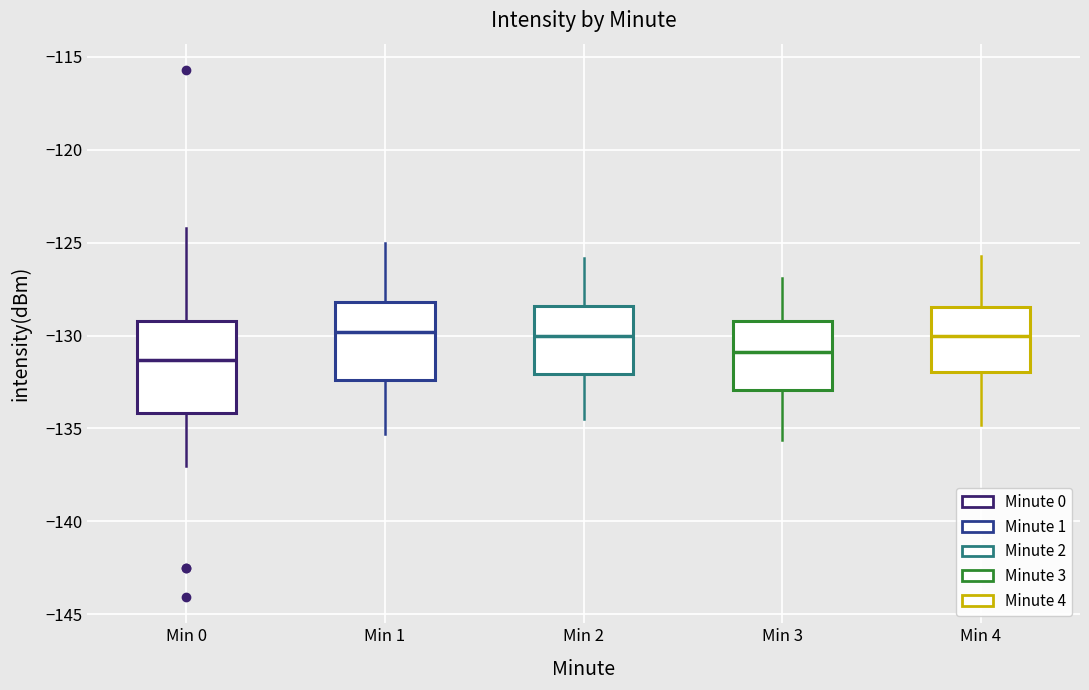

Reading left to right, transcribe this box plot: for each box, give where its median line is, the range the box spans, and where its two whiskers end, as read against the y-axis. The values are not printed on the chart, so give them approximately, as read against the axis.

Min 0: median -131.5, box -134.0 to -129.0, whiskers -137.0 to -124.0
Min 1: median -130.0, box -132.5 to -128.0, whiskers -135.5 to -125.0
Min 2: median -130.0, box -132.0 to -128.5, whiskers -134.5 to -126.0
Min 3: median -131.0, box -133.0 to -129.0, whiskers -135.5 to -127.0
Min 4: median -130.0, box -132.0 to -128.5, whiskers -135.0 to -125.5